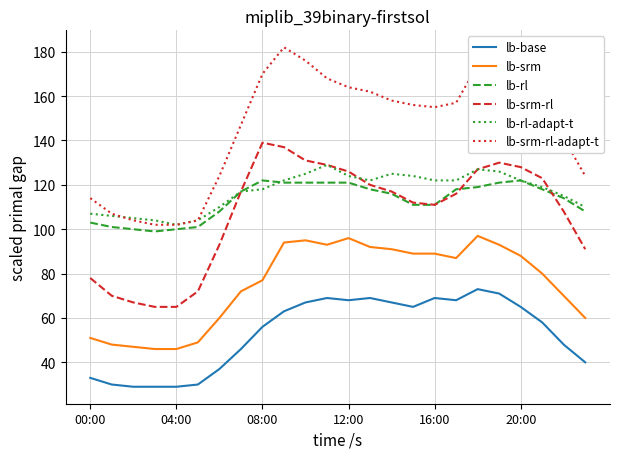

True or false: lb-srm-rl-adapt-t and lb-srm intersect in this chart.

False